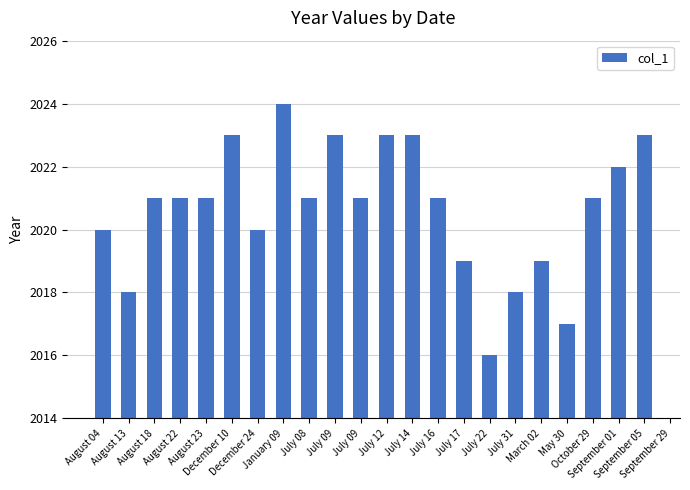

What is the sum of all values?

46476